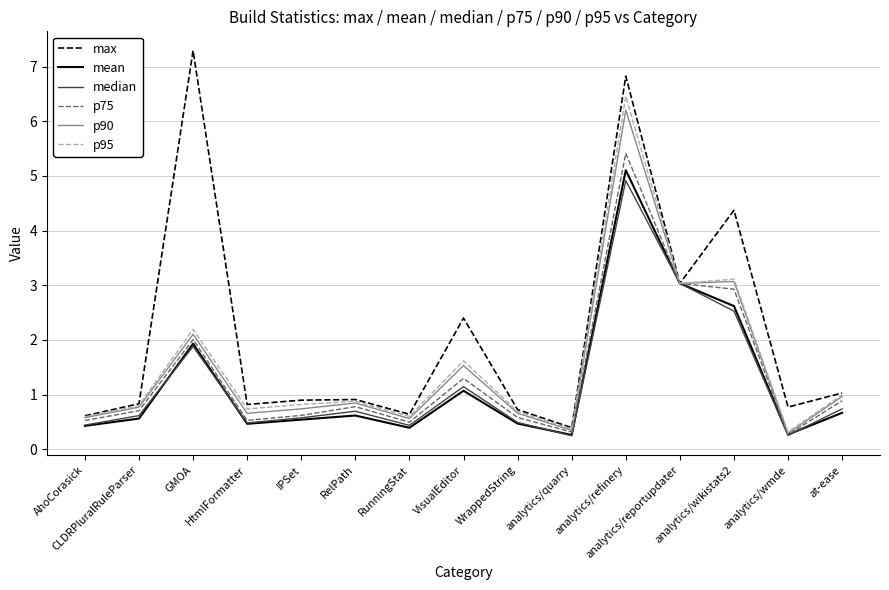

What is the minimum value shown in the chart?

0.2